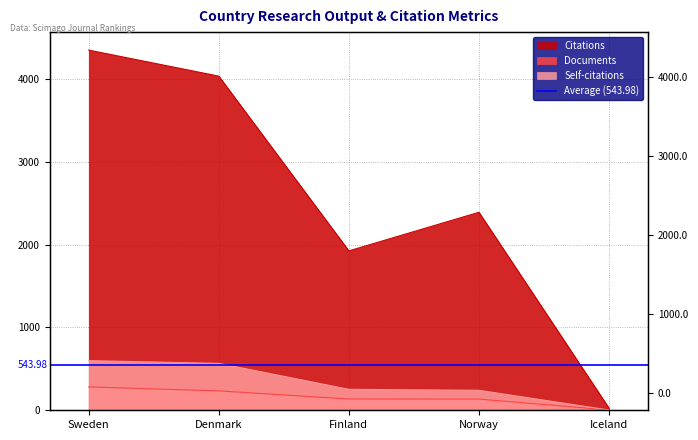

What is the difference between the maximum and minimum values in the Citations series?

4321